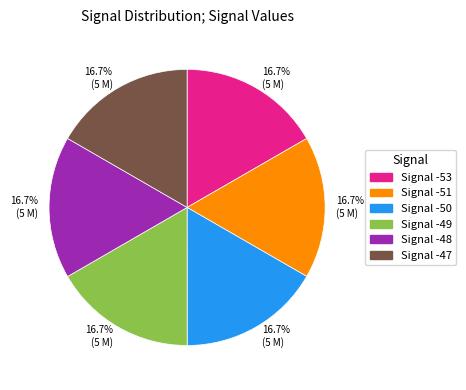

Is there a majority slice in this chart?

No